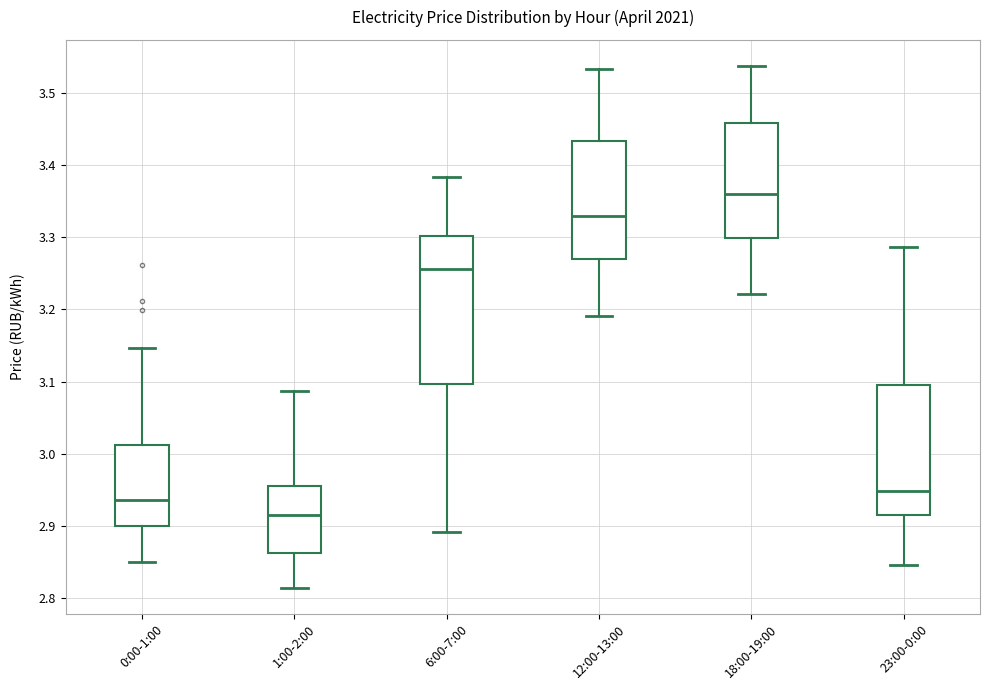

Reading left to right, read every box against the y-axis: the position of its median line, the range the box covers, and the ends of its whiskers. The values are not printed on the chart, so give them approximately, as read against the axis.

0:00-1:00: median 2.94, box 2.90 to 3.01, whiskers 2.85 to 3.15
1:00-2:00: median 2.92, box 2.86 to 2.95, whiskers 2.81 to 3.09
6:00-7:00: median 3.26, box 3.10 to 3.30, whiskers 2.89 to 3.38
12:00-13:00: median 3.33, box 3.27 to 3.43, whiskers 3.19 to 3.53
18:00-19:00: median 3.36, box 3.30 to 3.46, whiskers 3.22 to 3.54
23:00-0:00: median 2.95, box 2.92 to 3.09, whiskers 2.85 to 3.29